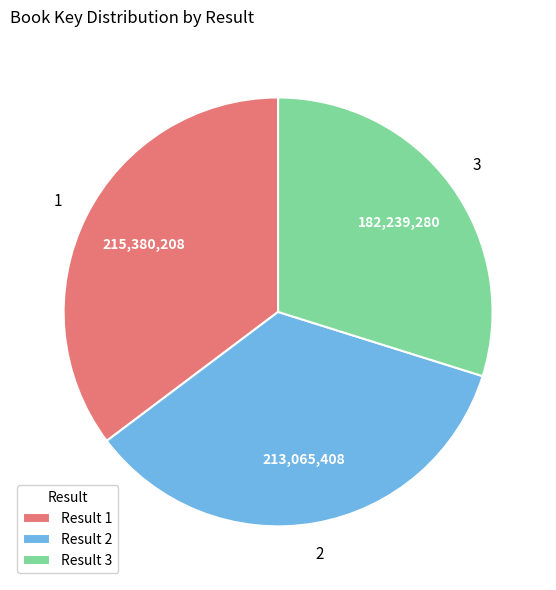

Between Result 2 and Result 3, which is larger?

Result 2